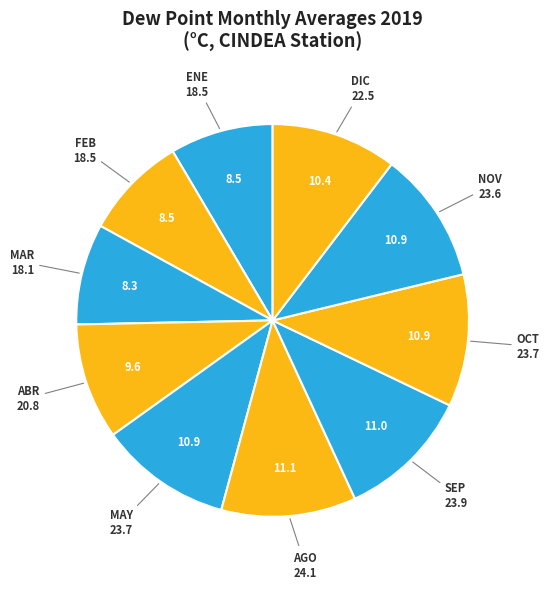

Is there a majority slice in this chart?

No